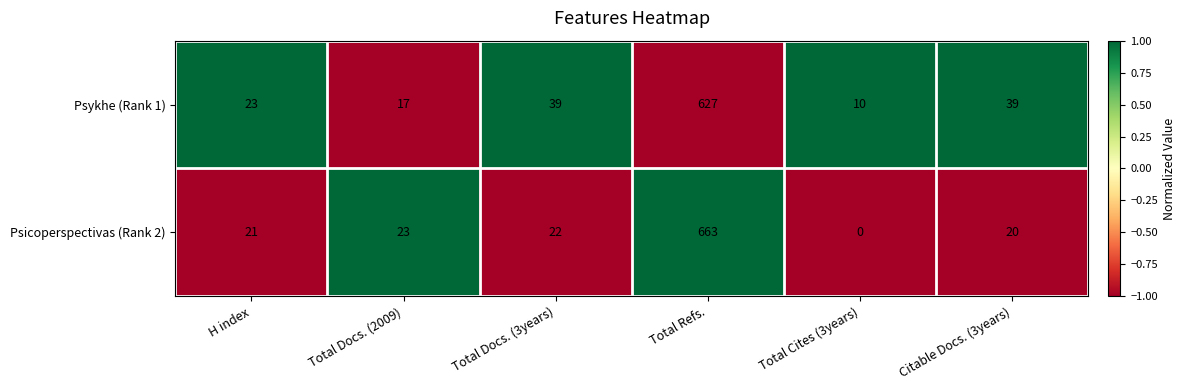

At Total Docs. (2009), list the series in order from smallest to largest.

Psykhe (Rank 1), Psicoperspectivas (Rank 2)